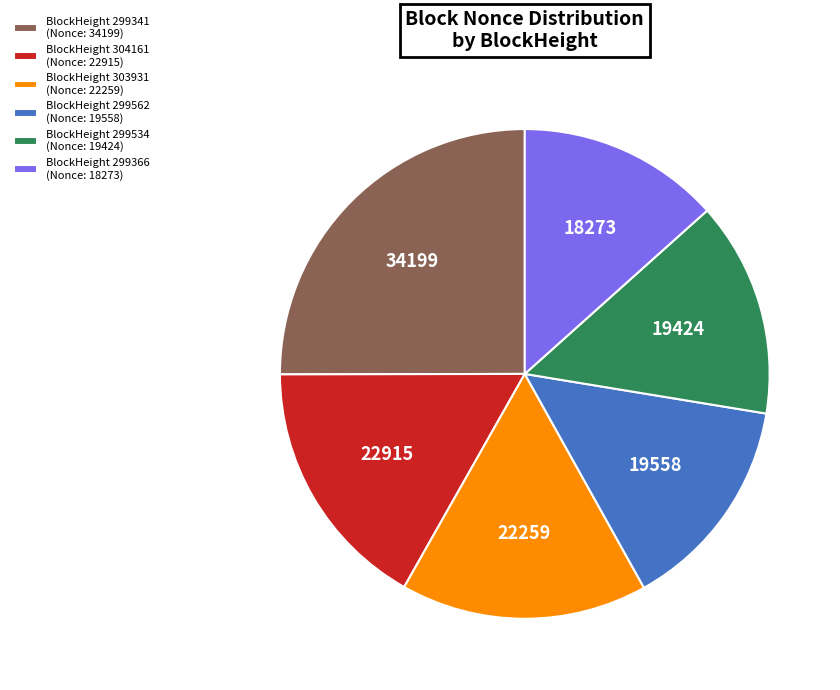

Approximately how many times larger is the value at BlockHeight 299341 (Nonce: 34199) compared to BlockHeight 299562 (Nonce: 19558)?

1.7